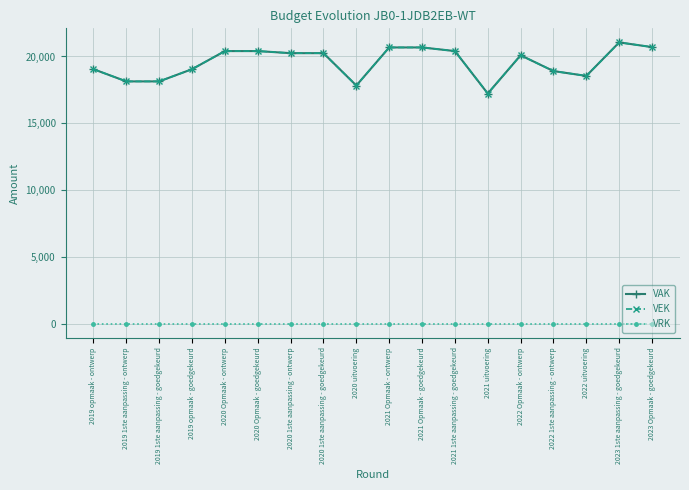

True or false: VEK and VRK cross at least once.

False